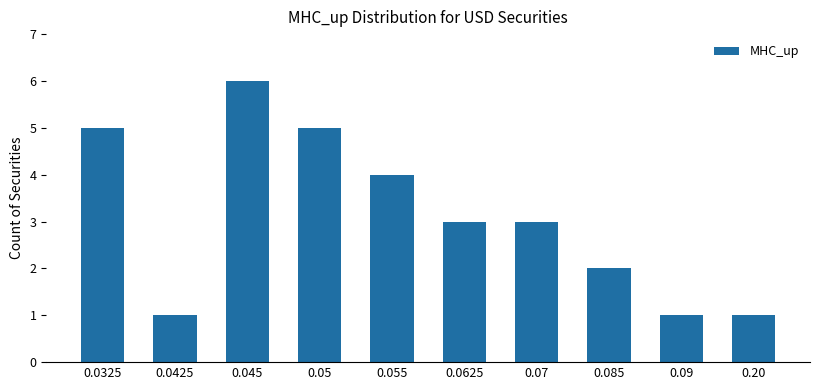

What is the difference between the second highest and second lowest values?

4